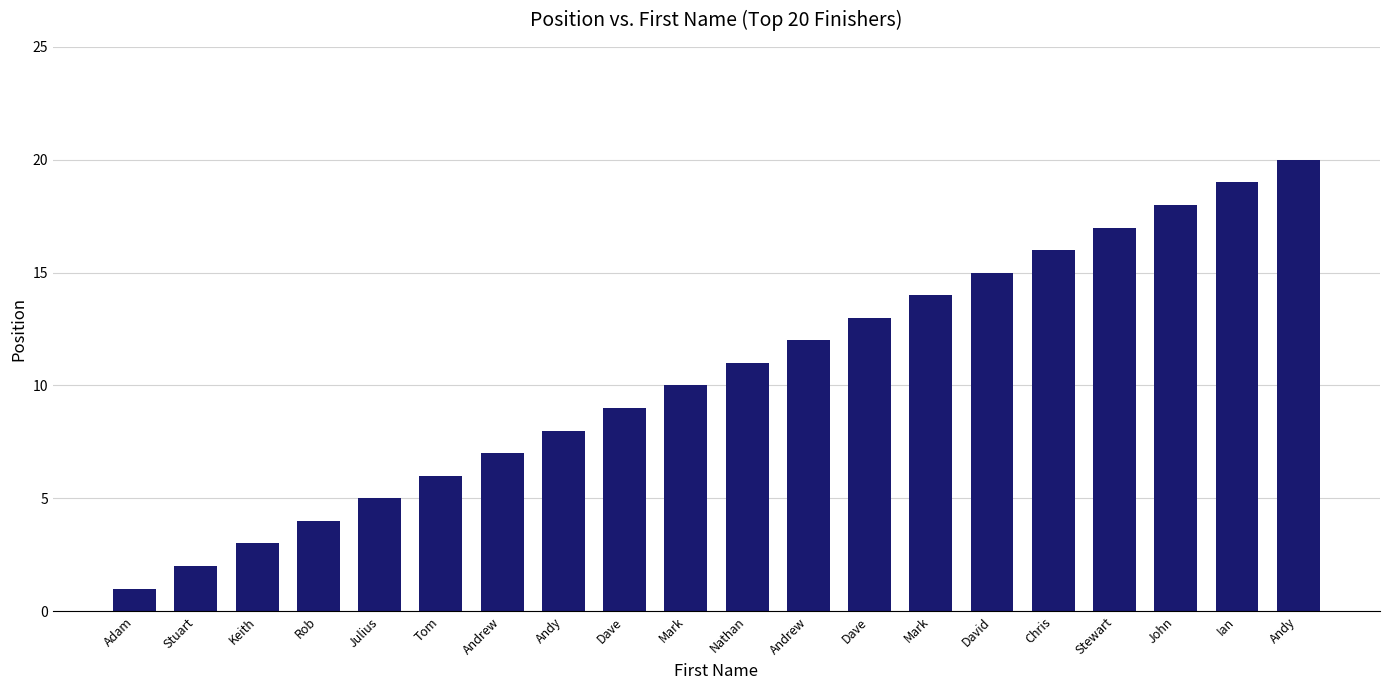

What is the change in value from Tom to Stewart?

+11